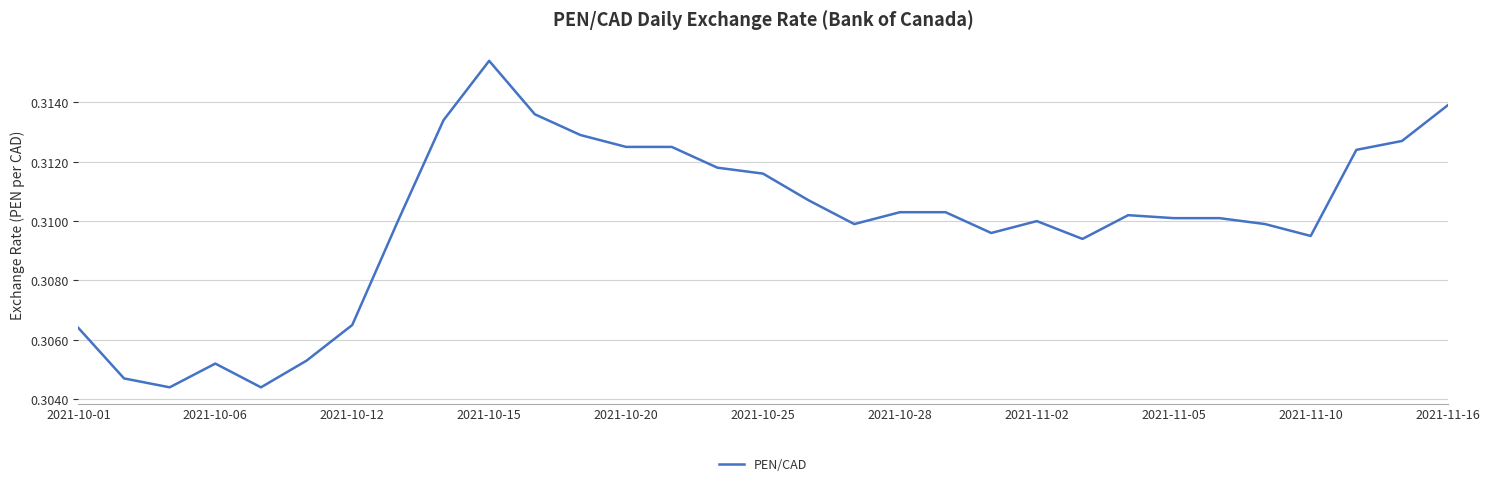

Which category has the highest value across all series?

2021-10-15